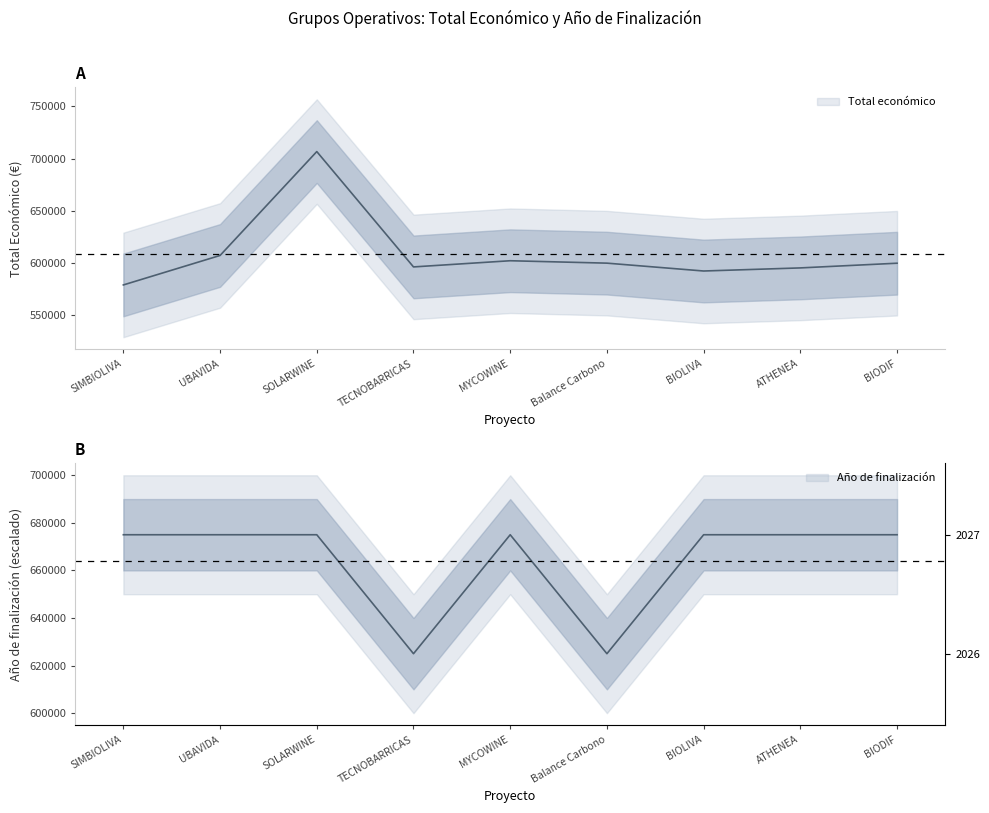

Where is the first local maximum for Total económico?

SOLARWINE